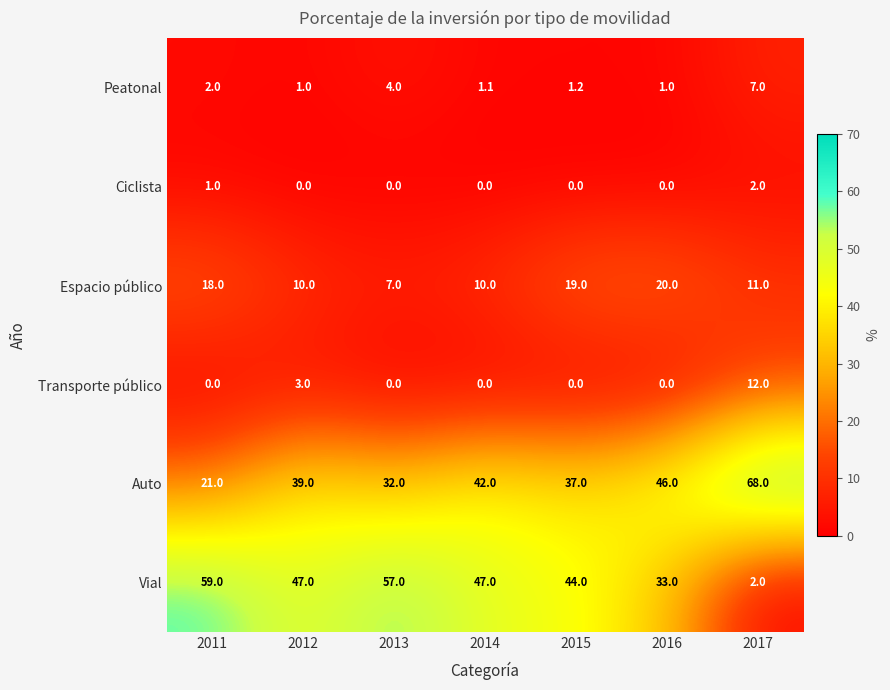

Which series has the largest total across all categories?

Vial